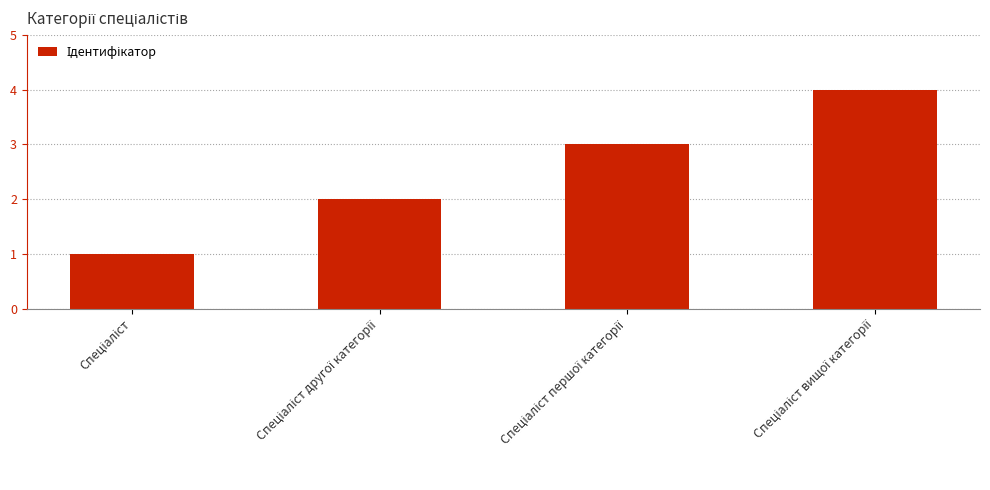

What is the greatest value displayed?

4